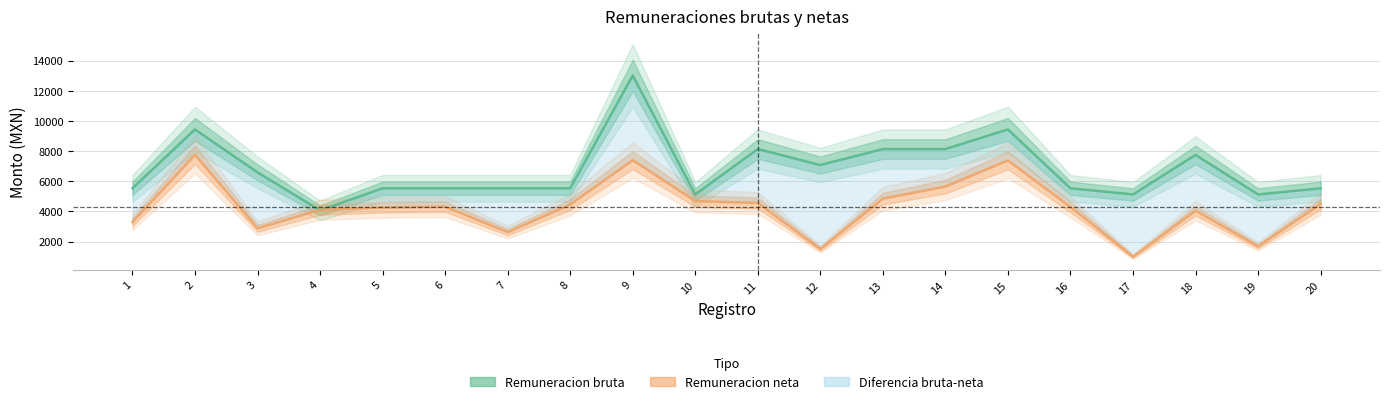

How many lines are shown in the chart?

2